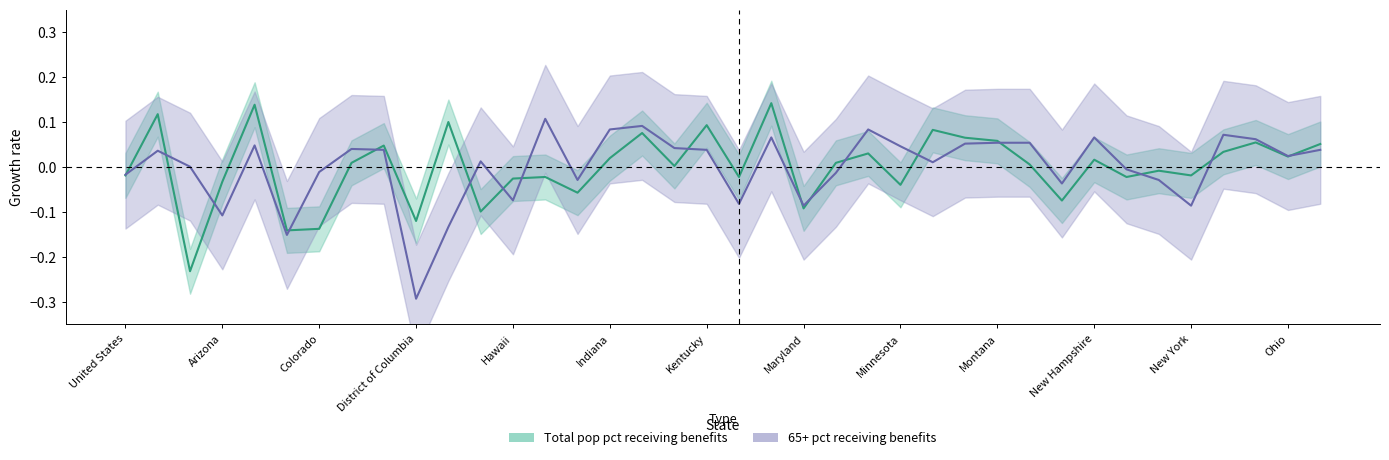

The Total pop pct receiving benefits series shows 0.1 at Arkansas. True or false?

True